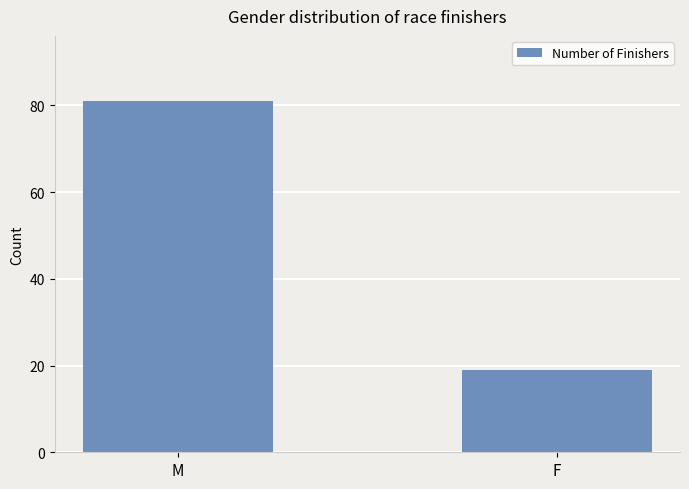

The chart shows a value of 81 at M. True or false?

True